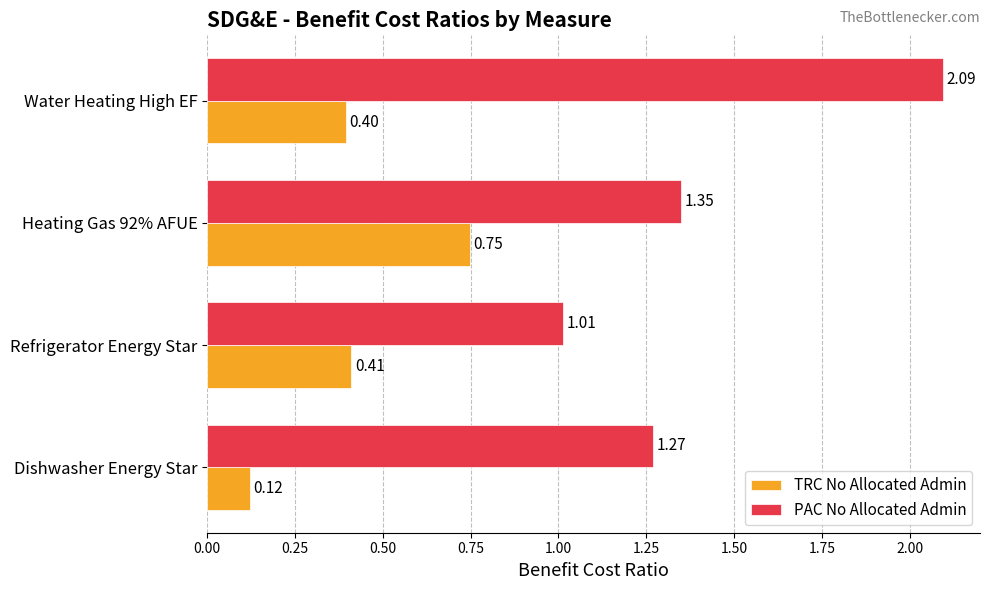

What is the sum of all PAC No Allocated Admin values?

5.7